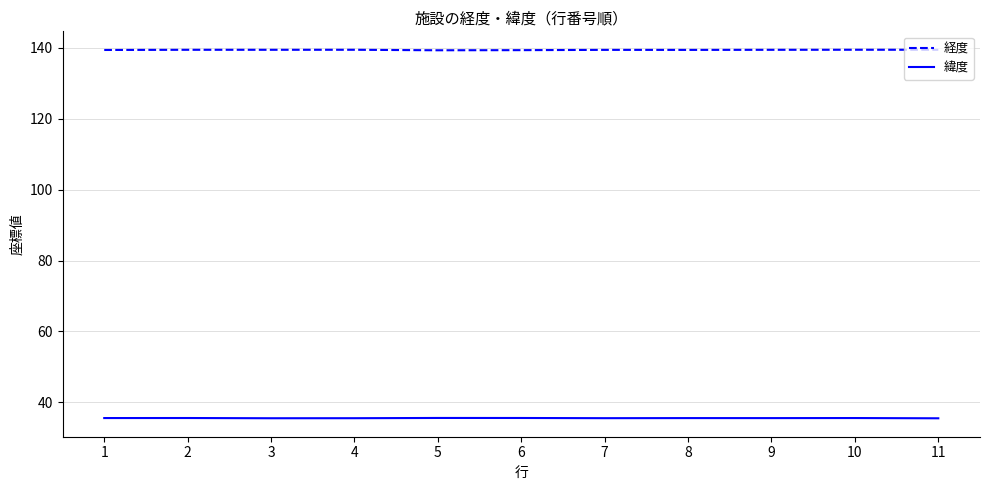

What is the maximum value shown in the chart?

139.5